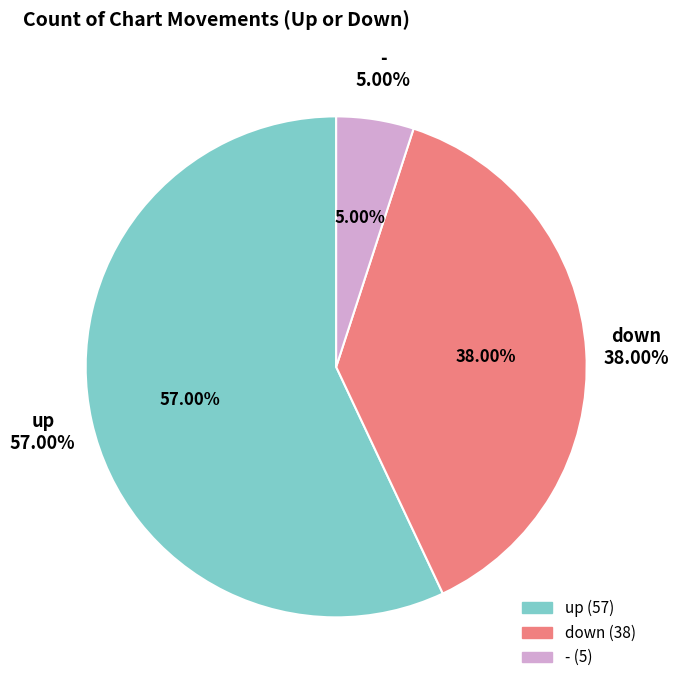

Is it true that down is 25% of the pie?

False